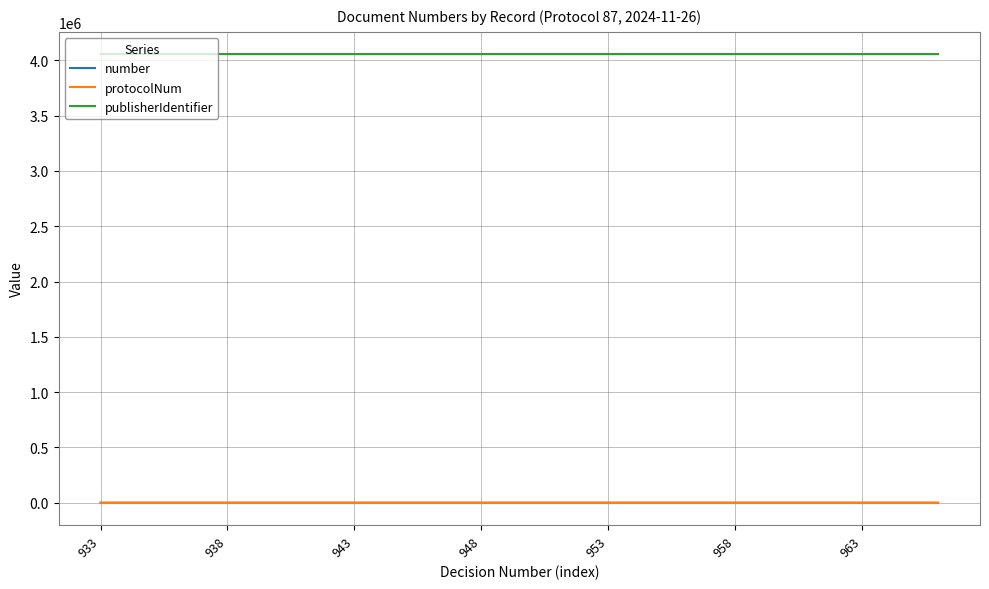

What is the difference between the second highest and minimum values in the number series?

32